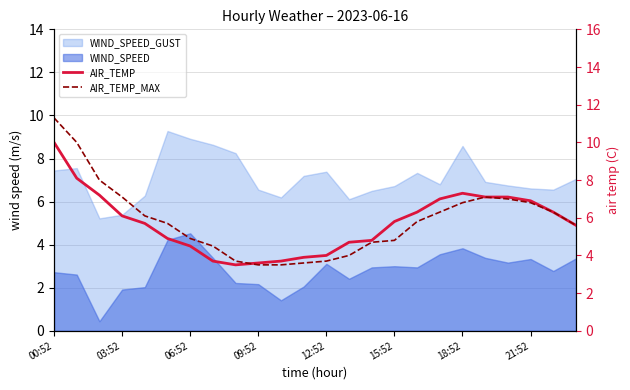

How many intersections are there between AIR_TEMP_MAX and AIR_TEMP?

1